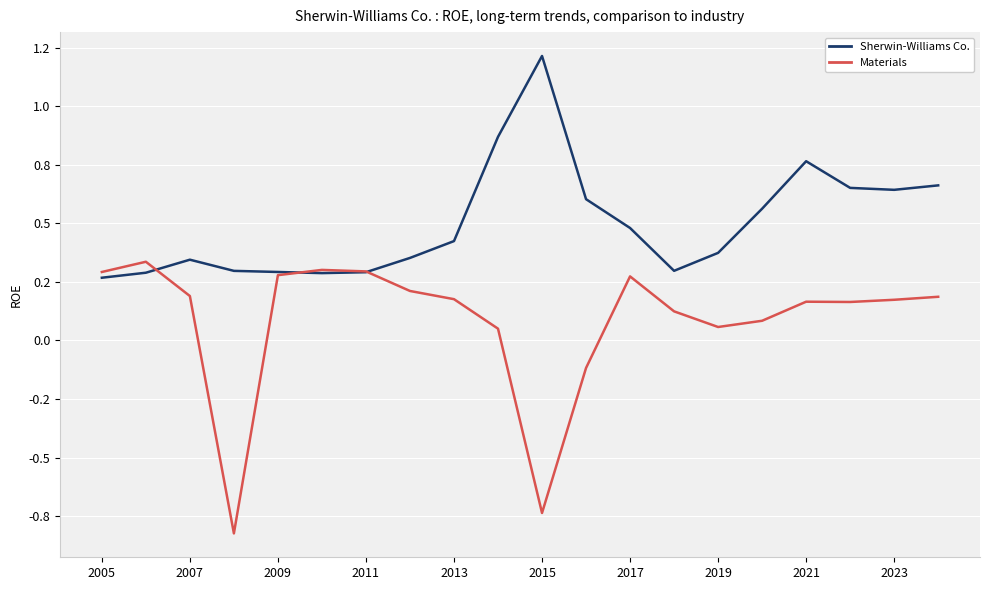

In Sherwin-Williams Co., how many points are lower than both neighbors (excluding endpoints)?

3